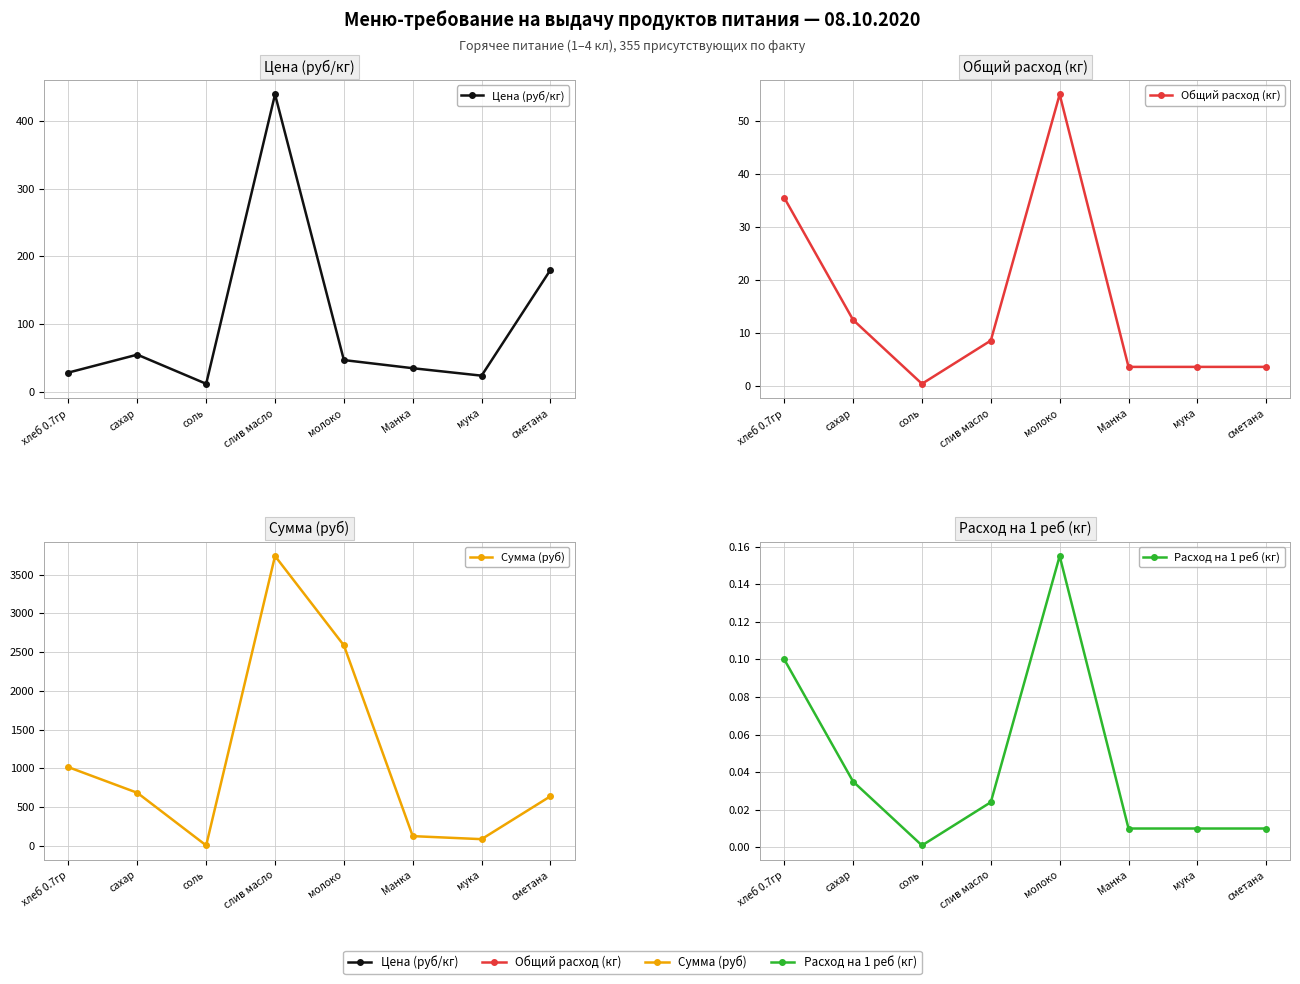

What are all the series names shown in the legend?

Цена (руб/кг), Общий расход (кг), Сумма (руб), Расход на 1 реб (кг)